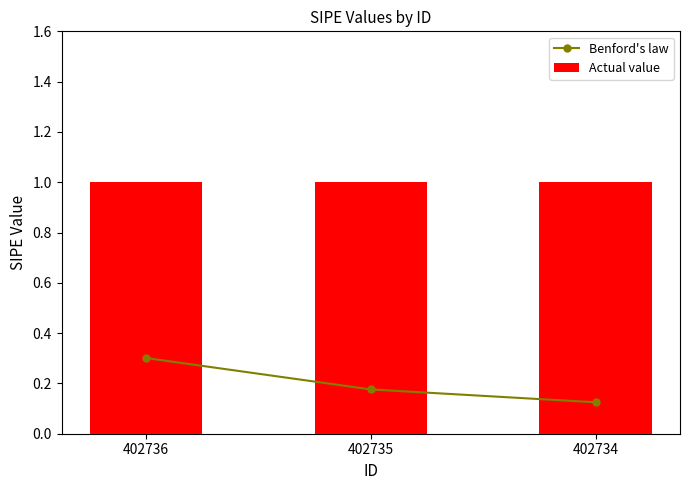

Rank the series by their maximum value, from lowest to highest.

Benford's law, Actual value